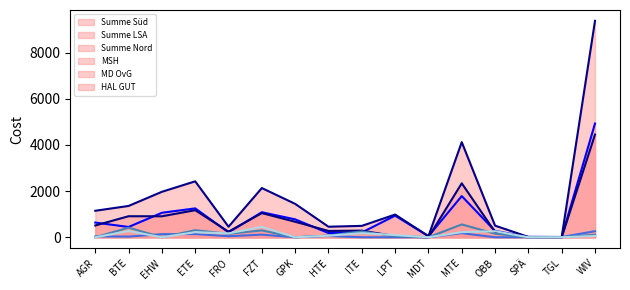

Reading right to left, list all the values displayed in this chart.

Summe Süd: 4928	11	15	274	1784	48	936	207	183	775	1085	214	1251	1061	446	638
Summe LSA: 9376	11	15	504	4121	48	984	494	457	1447	2132	457	2423	1970	1357	1148
Summe Nord: 4448	0	0	230	2337	0	48	287	274	672	1047	243	1172	909	911	510
MSH: 263	11	0	0	178	0	0	0	56	0	114	45	138	135	29	38
MD OvG: 113	0	0	158	556	0	48	252	76	0	296	150	305	0	417	0
HAL GUT: 57	0	0	262	221	0	96	179	68	0	449	169	221	0	269	0